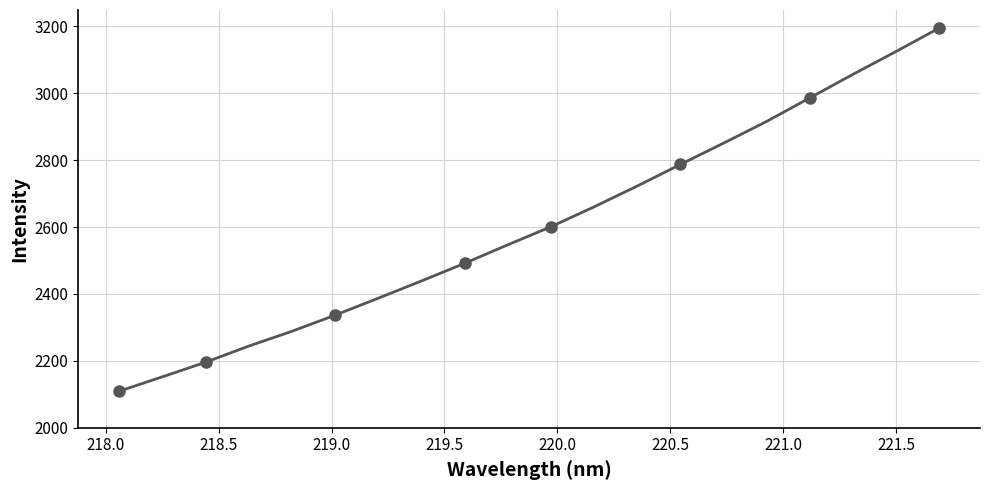

What is the maximum value shown in the chart?

3194.4